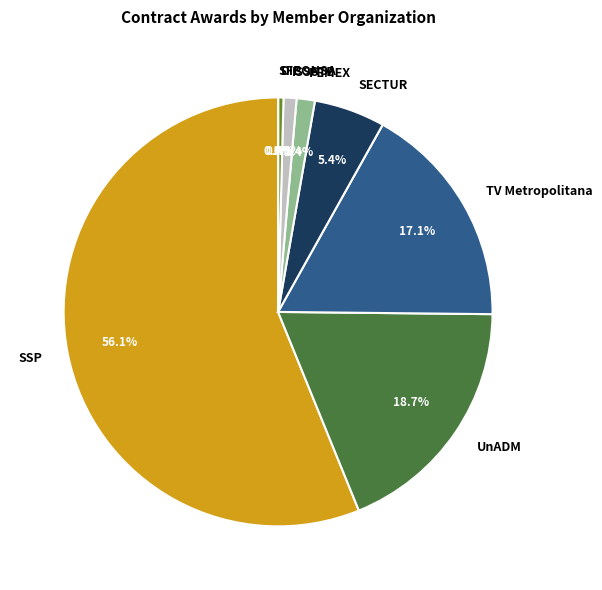

Is there any slice that represents more than half of the pie?

Yes